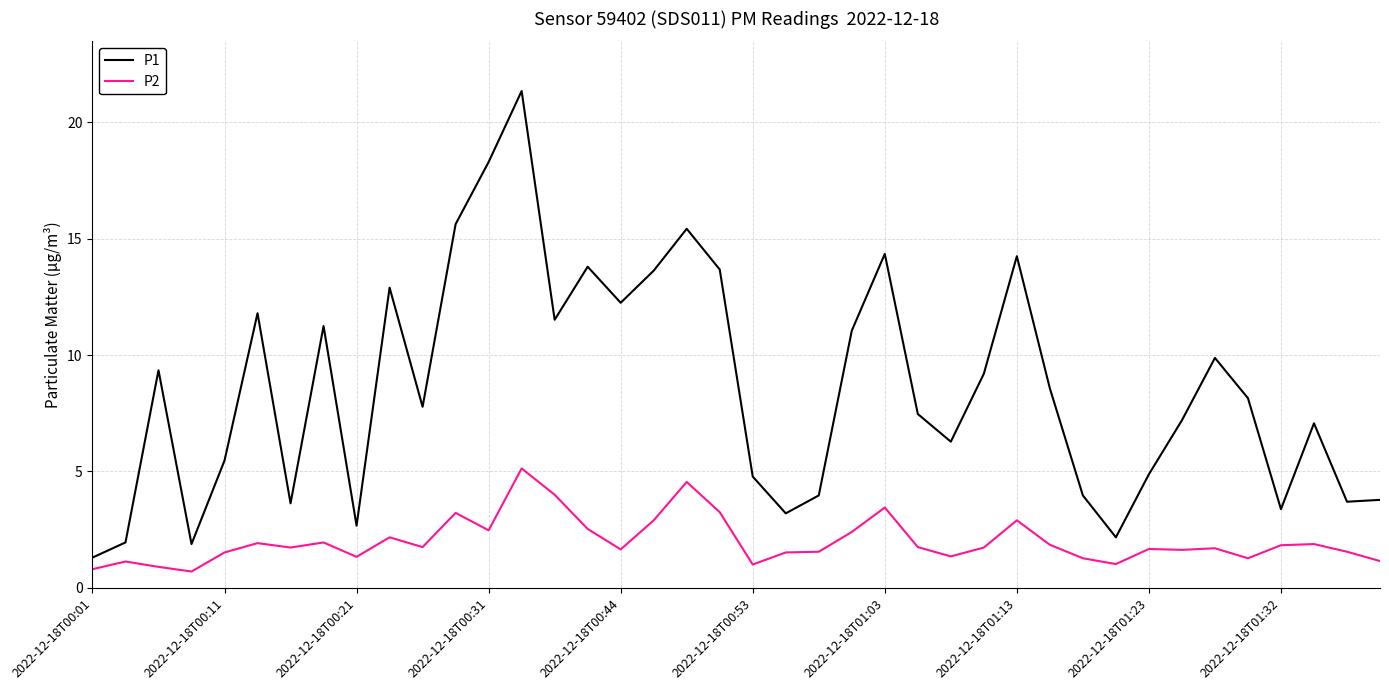

Which series has the largest range (max minus min)?

P1